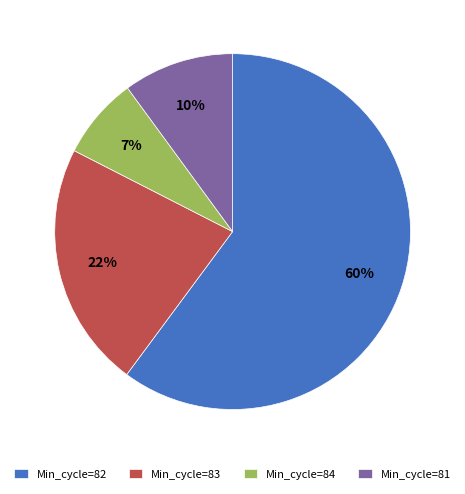

Which category has the biggest portion of the pie?

Min_cycle=82